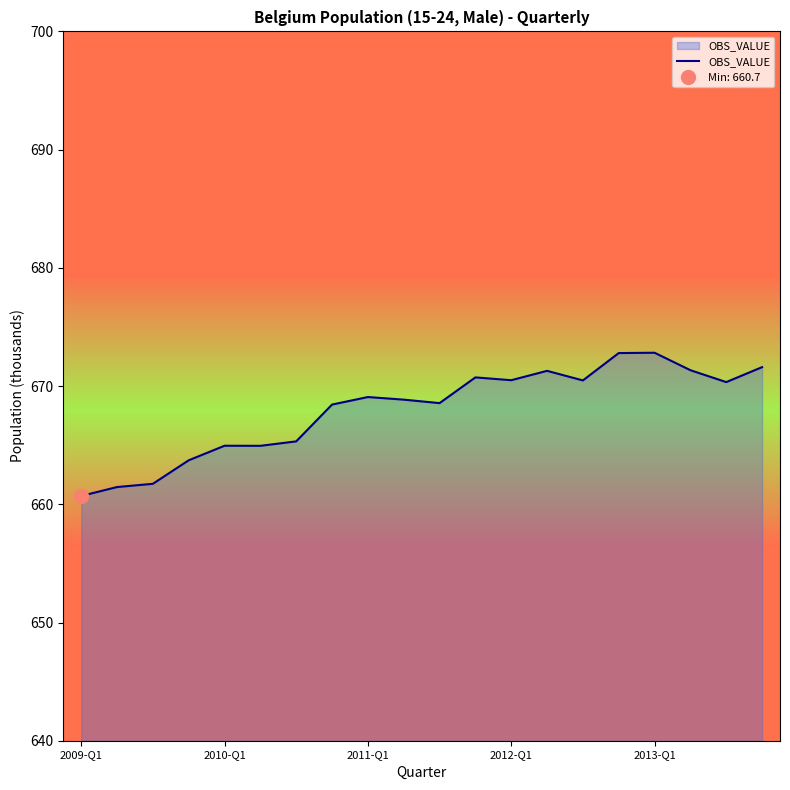

What is the sum of all values?

13359.6